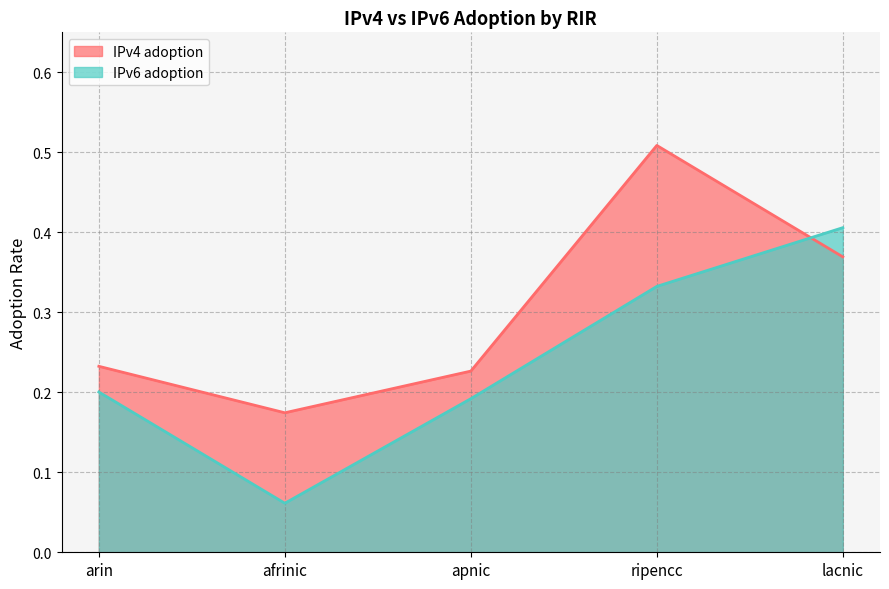

What are all the series names shown in the legend?

IPv4 adoption, IPv6 adoption